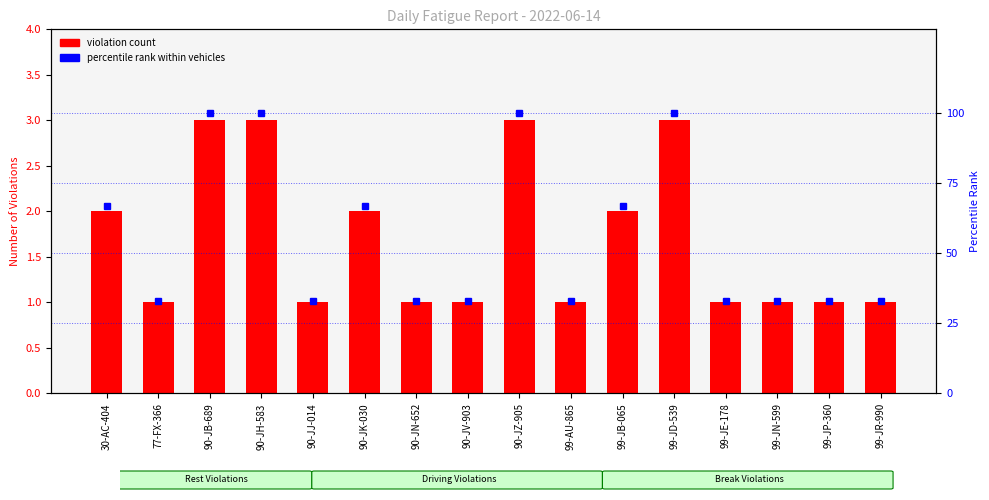

Which series has the widest spread of values?

percentile rank within vehicles